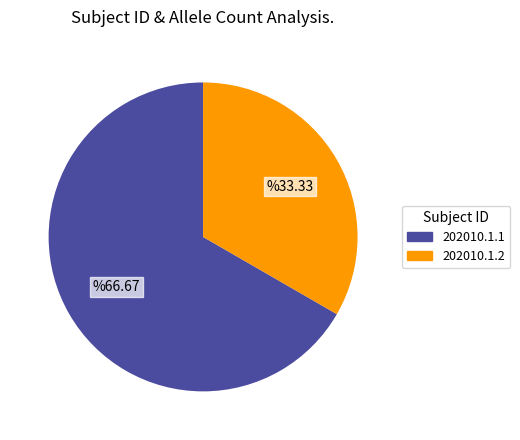

Count the number of slices in the pie.

2